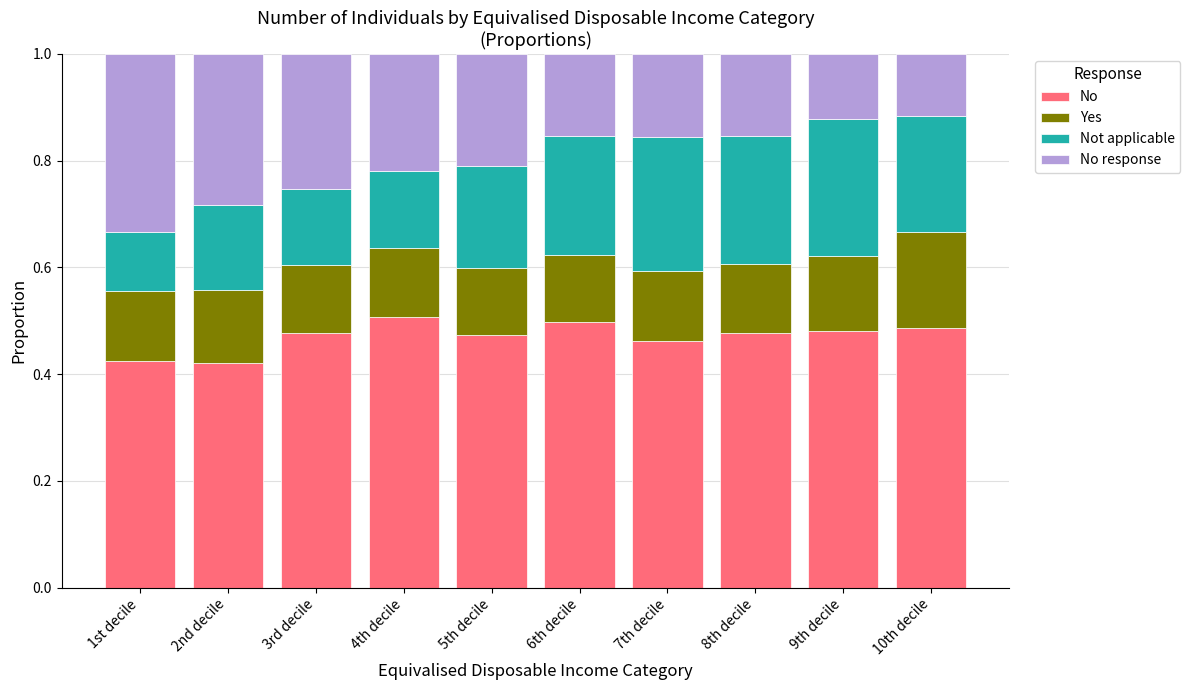

What is the total value across all series at 2nd decile?

1.0